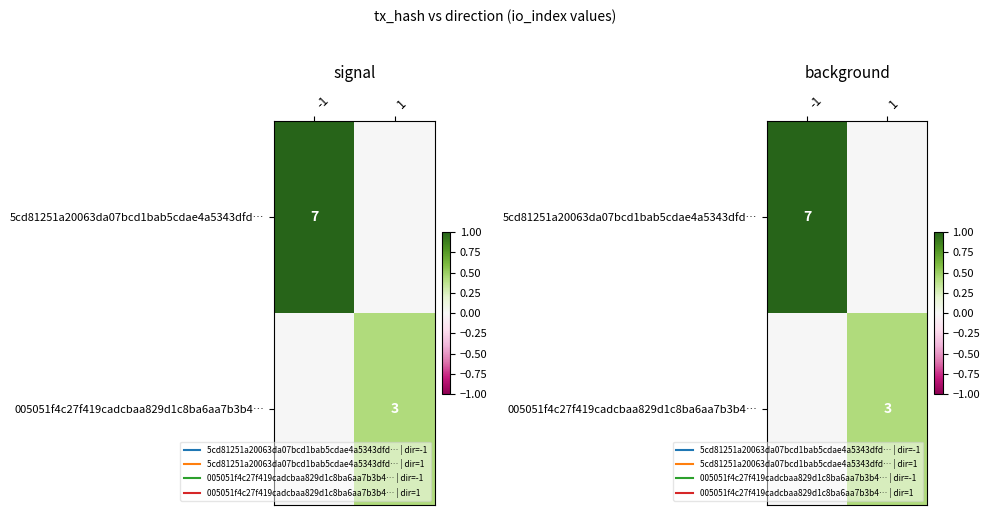

Which series has the widest spread of values?

5cd81251a20063da07bcd1bab5cdae4a5343dfd…